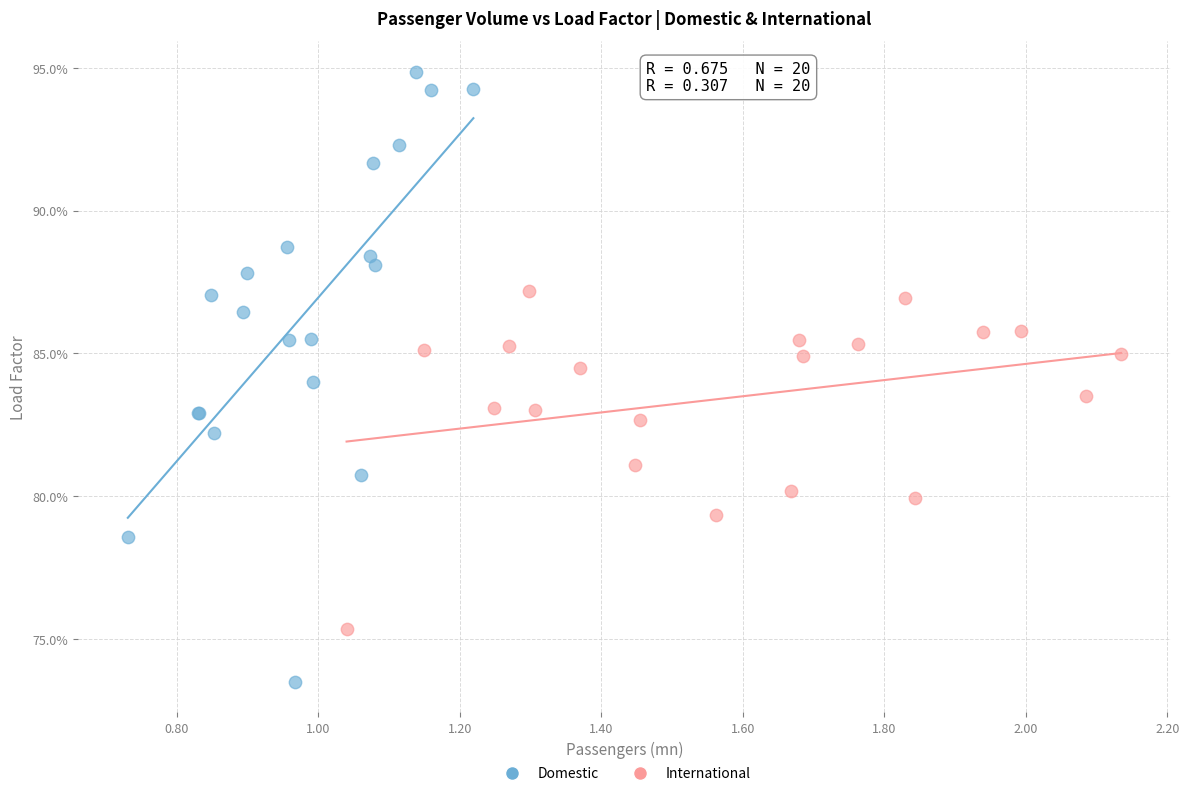

Which series reaches the maximum Y coordinate?

Domestic